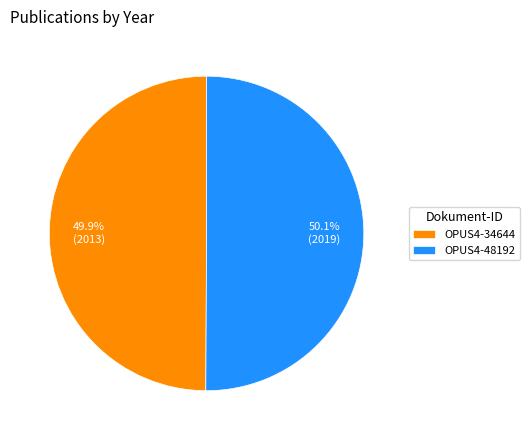

Approximately how many times larger is the value at OPUS4-48192 compared to OPUS4-34644?

1.0